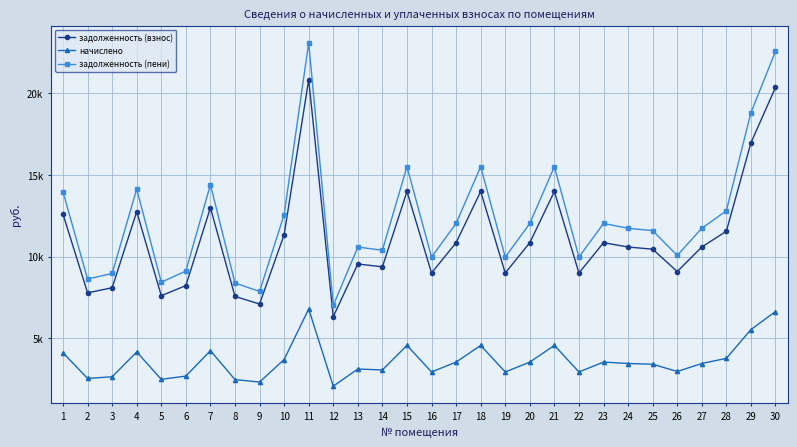

At which label does задолженность (пени) reach its peak?

11